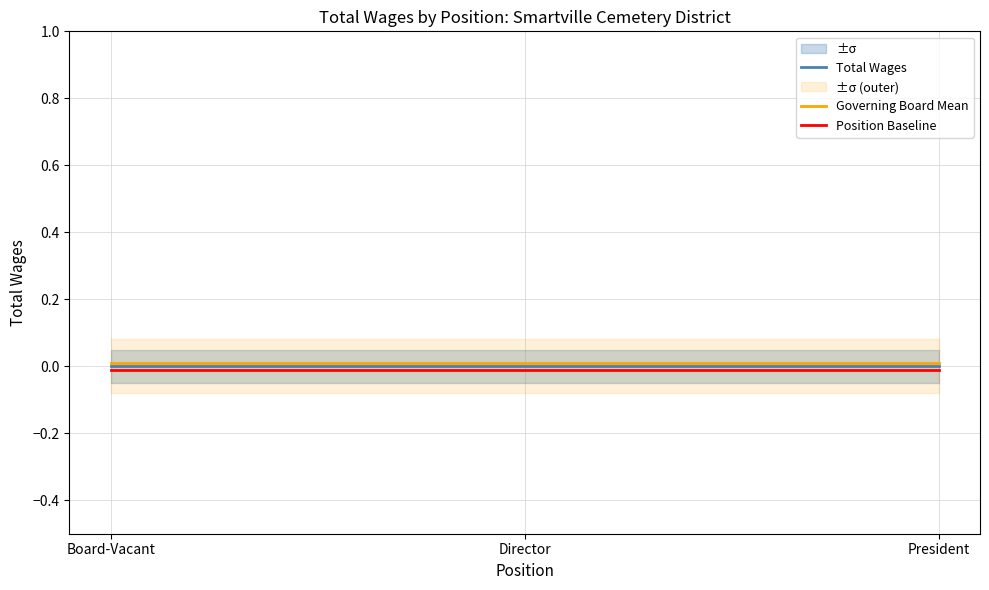

At which category does the chart reach its peak across all series?

Board-Vacant